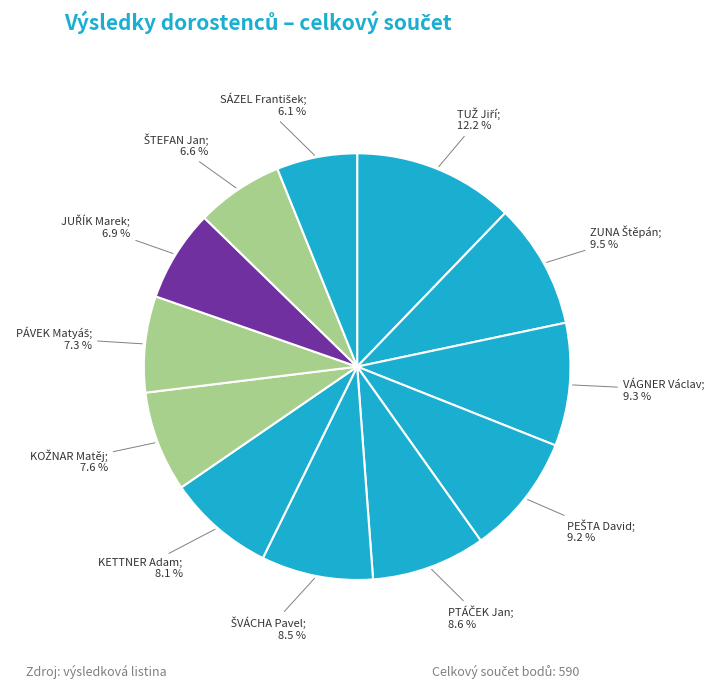

How many slices are in this pie chart?

12